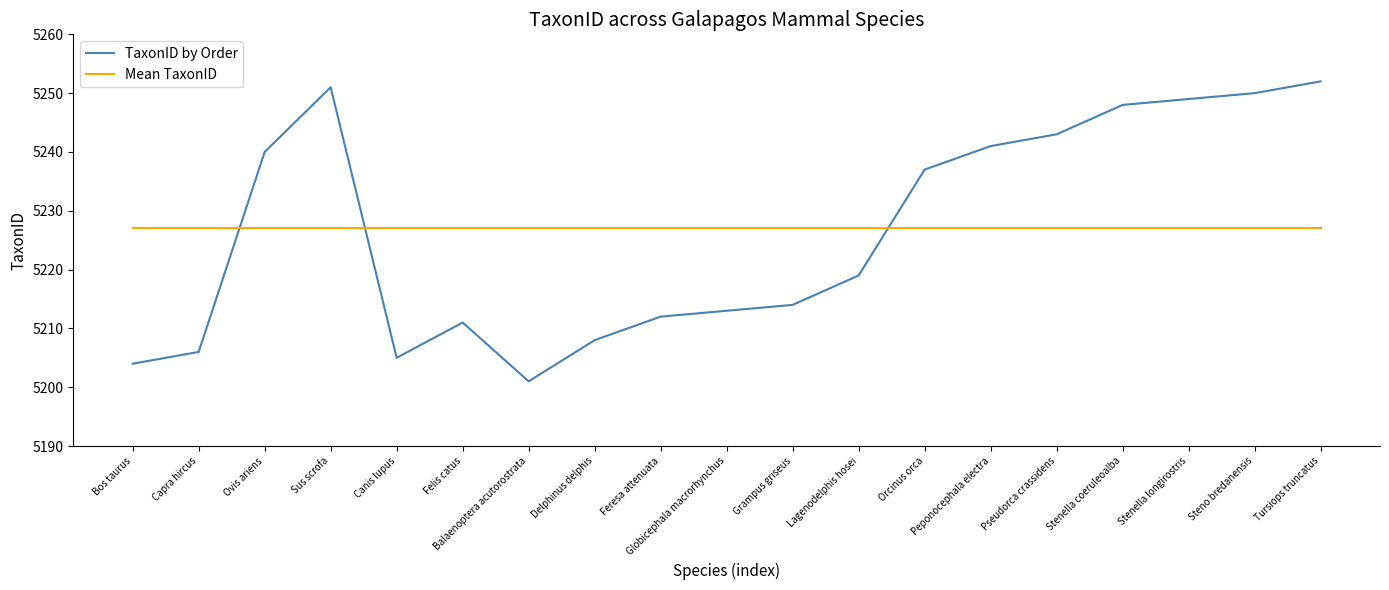

Reading left to right, what are all the values shown in this chart?

TaxonID by Order: Bos taurus=5204	Capra hircus=5206	Ovis ariens=5240	Sus scrofa=5251	Canis lupus=5205	Felis catus=5211	Balaenoptera acutorostrata=5201	Delphinus delphis=5208	Feresa attenuata=5212	Globicephala macrorhynchus=5213	Grampus griseus=5214	Lagenodelphis hosei=5219	Orcinus orca=5237	Peponocephala electra=5241	Pseudorca crassidens=5243	Stenella coeruleoalba=5248	Stenella longirostris=5249	Steno bredanensis=5250	Tursiops truncatus=5252
Mean TaxonID: Bos taurus=5227	Capra hircus=5227	Ovis ariens=5227	Sus scrofa=5227	Canis lupus=5227	Felis catus=5227	Balaenoptera acutorostrata=5227	Delphinus delphis=5227	Feresa attenuata=5227	Globicephala macrorhynchus=5227	Grampus griseus=5227	Lagenodelphis hosei=5227	Orcinus orca=5227	Peponocephala electra=5227	Pseudorca crassidens=5227	Stenella coeruleoalba=5227	Stenella longirostris=5227	Steno bredanensis=5227	Tursiops truncatus=5227